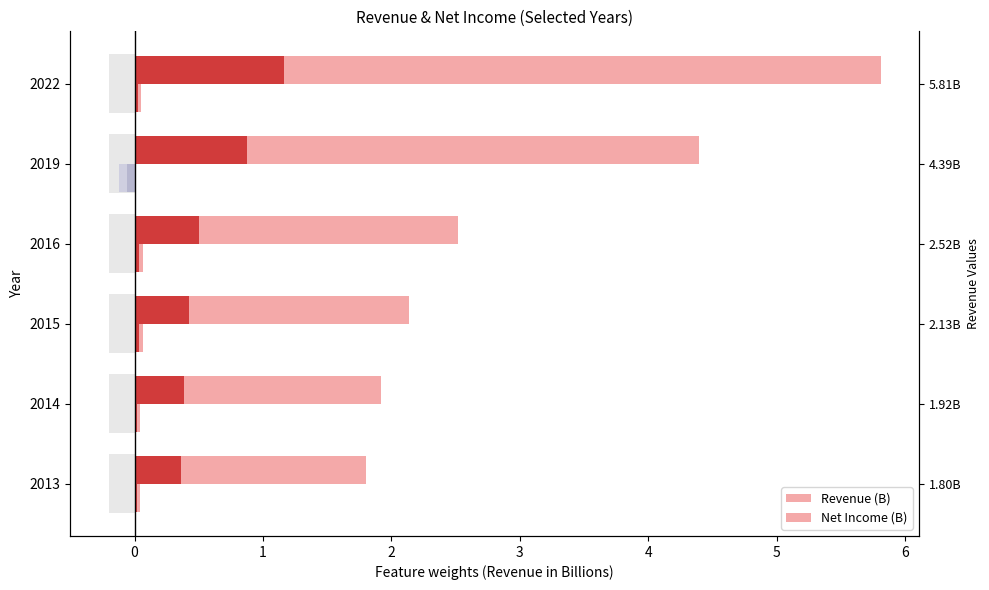

What is the maximum value shown in the chart?

5.8